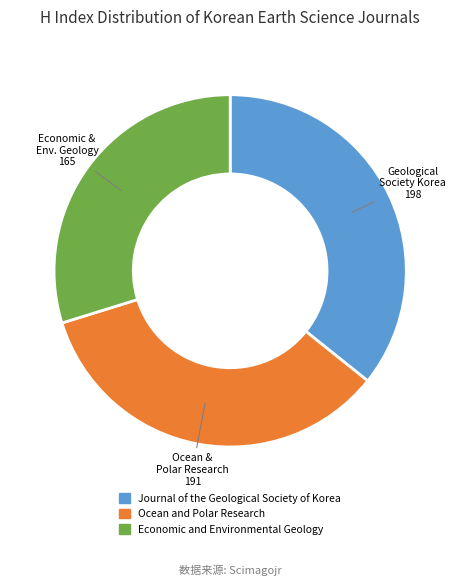

Which category has the smallest portion of the pie?

Economic and Environmental Geology